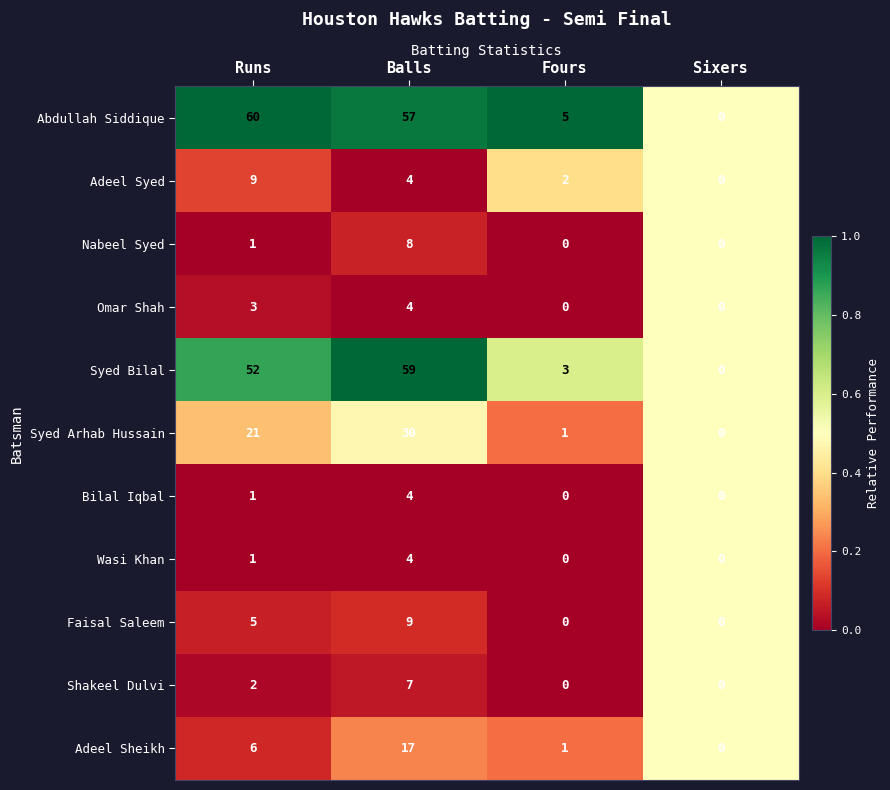

What is the difference between the maximum and minimum values in the Faisal Saleem series?

9